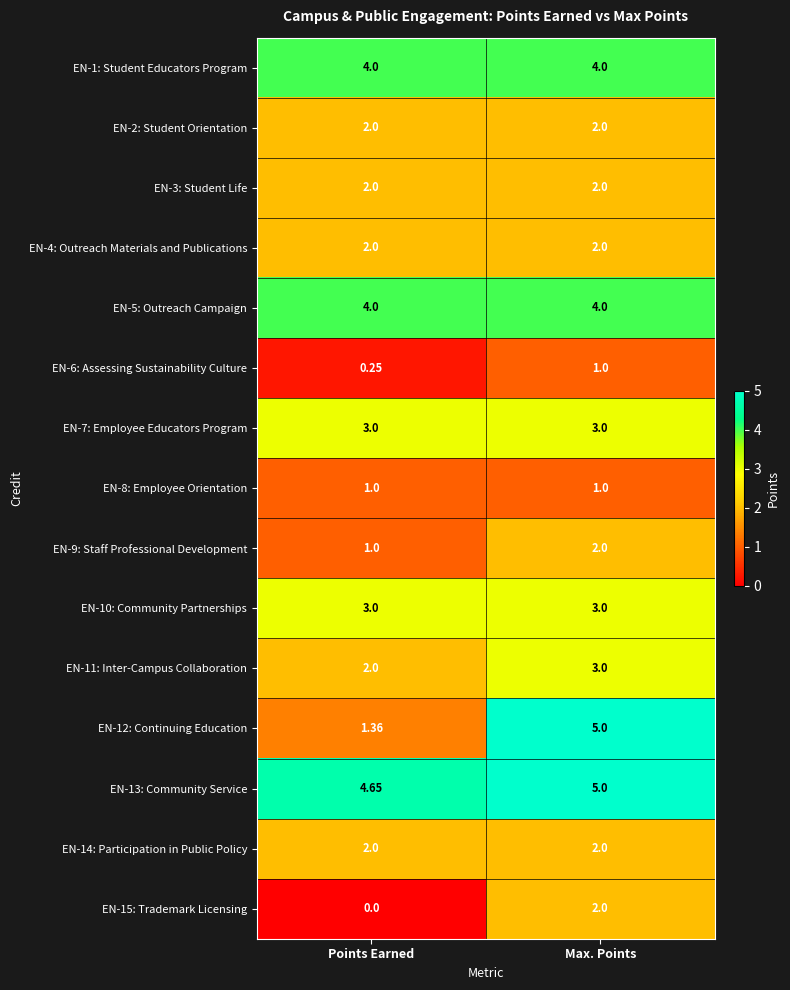

At which category is the sum across all series the highest?

Max. Points